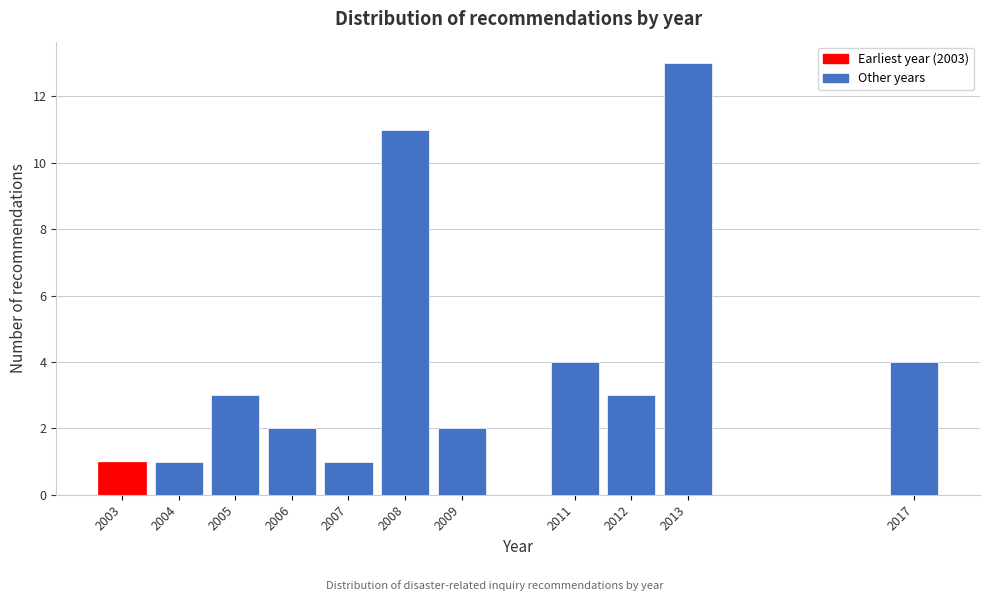

Reading left to right, list all the values displayed in this chart.

1	1	3	2	1	11	2	4	3	13	4